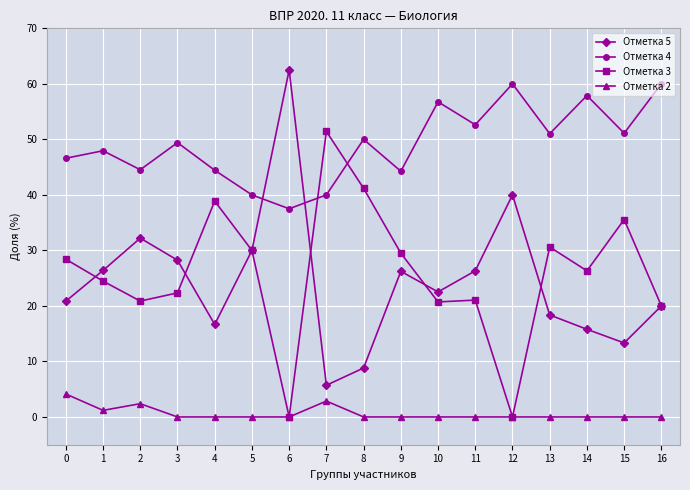

What is the sum of all Отметка 3 values?

441.4